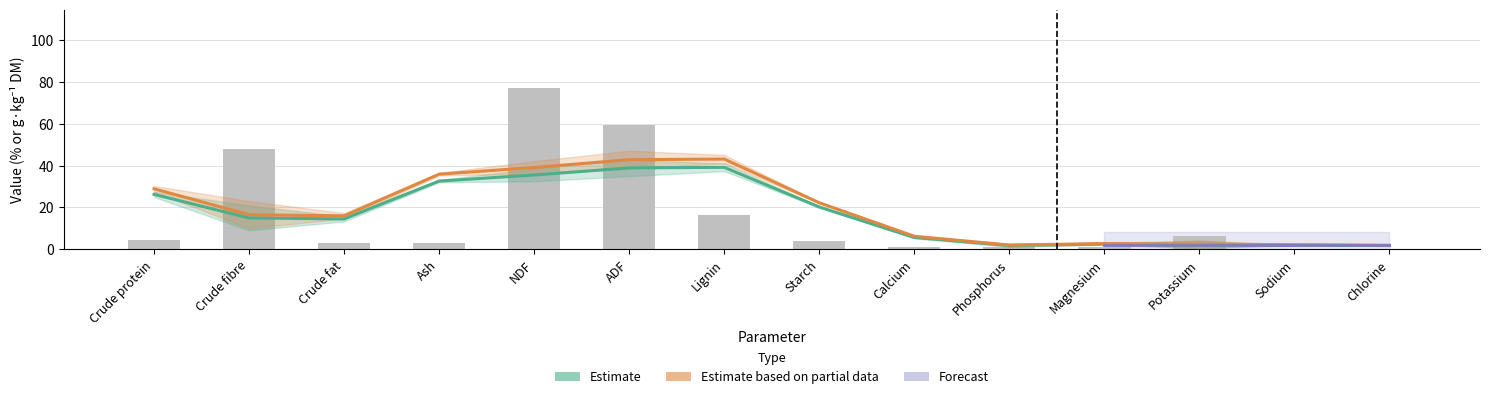

Count the number of values greater than 3.

7